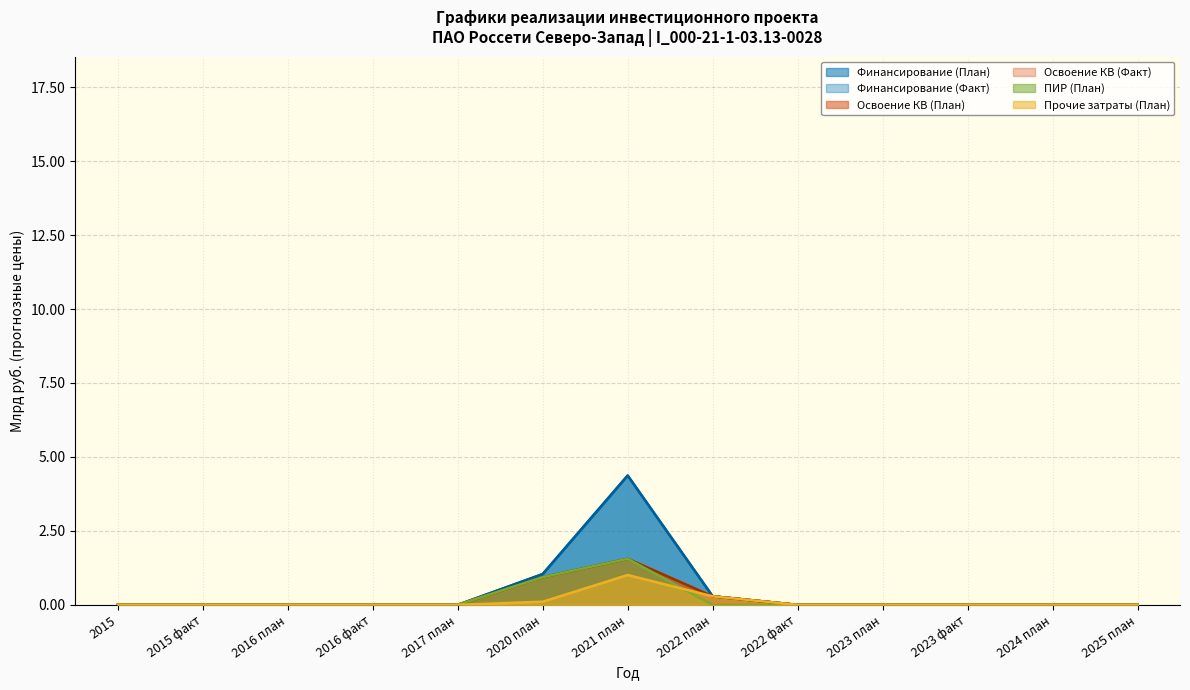

What position from the right is 2017 план?

9